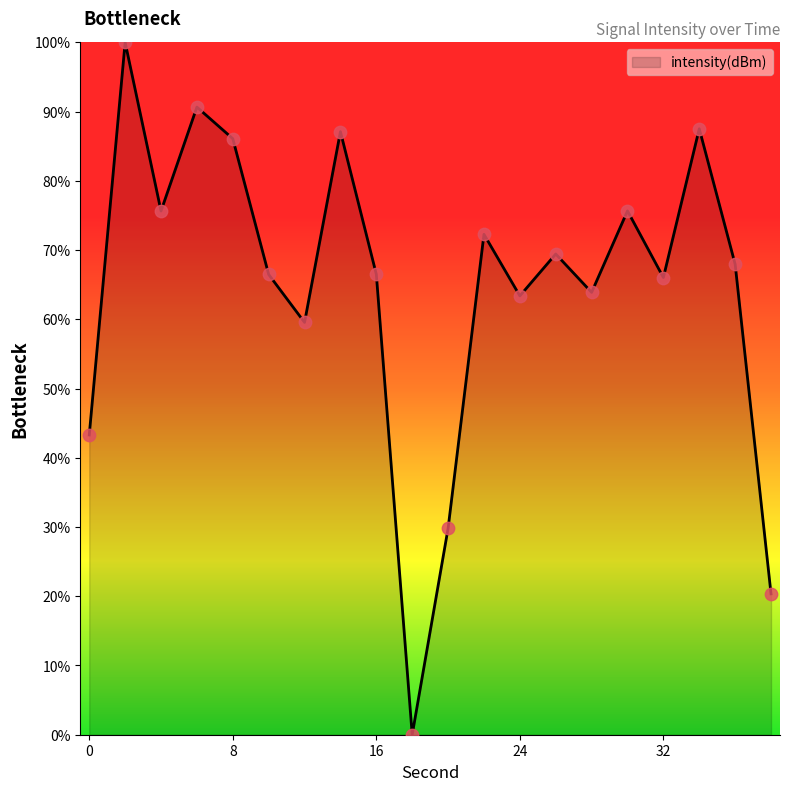

What is the difference between the maximum and minimum values?

100.0